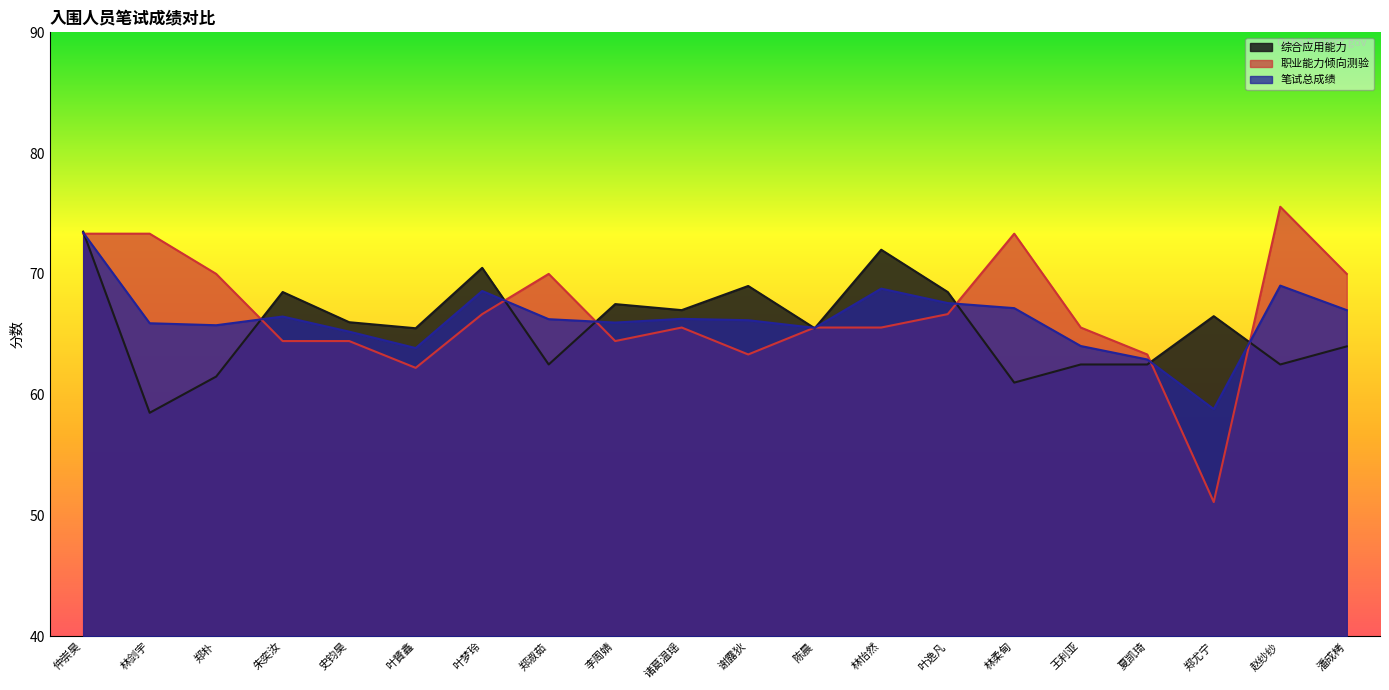

Where does the 职业能力倾向测验 series first go above 65?

仲崇昊